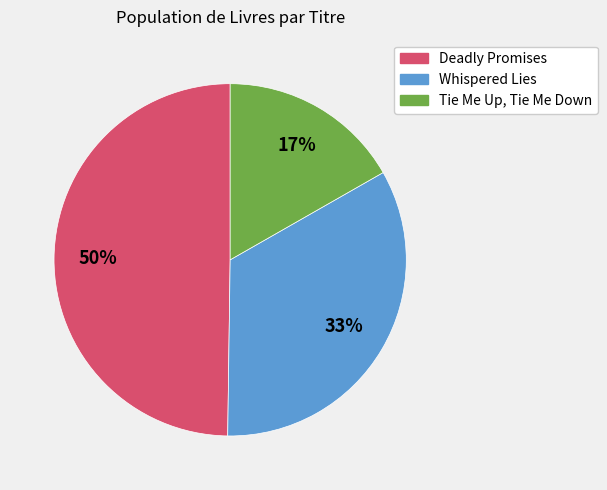

Count the number of slices in the pie.

3